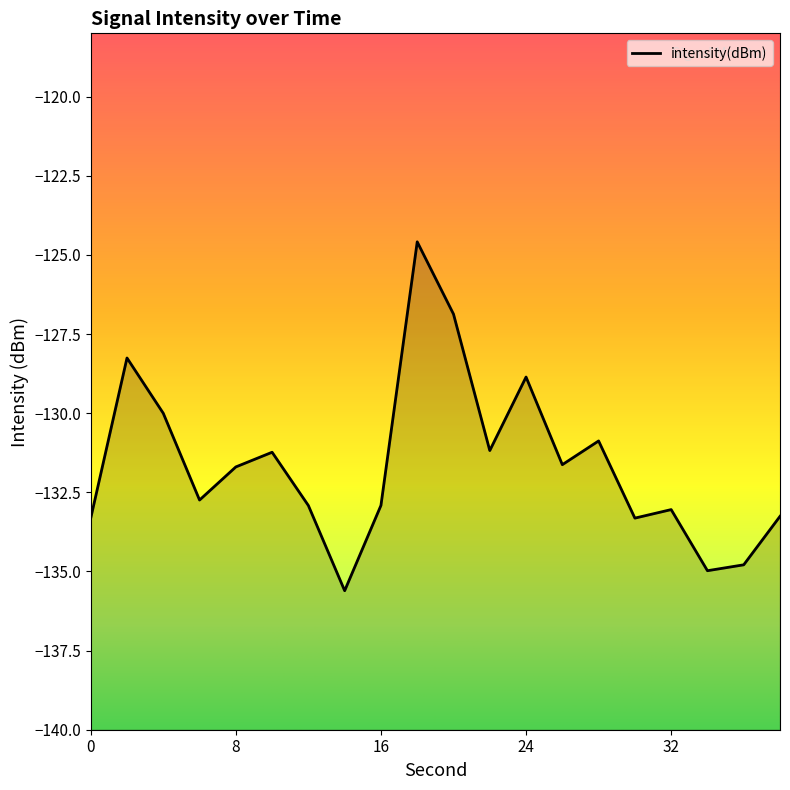

Between 2 and 20, which is larger?

20